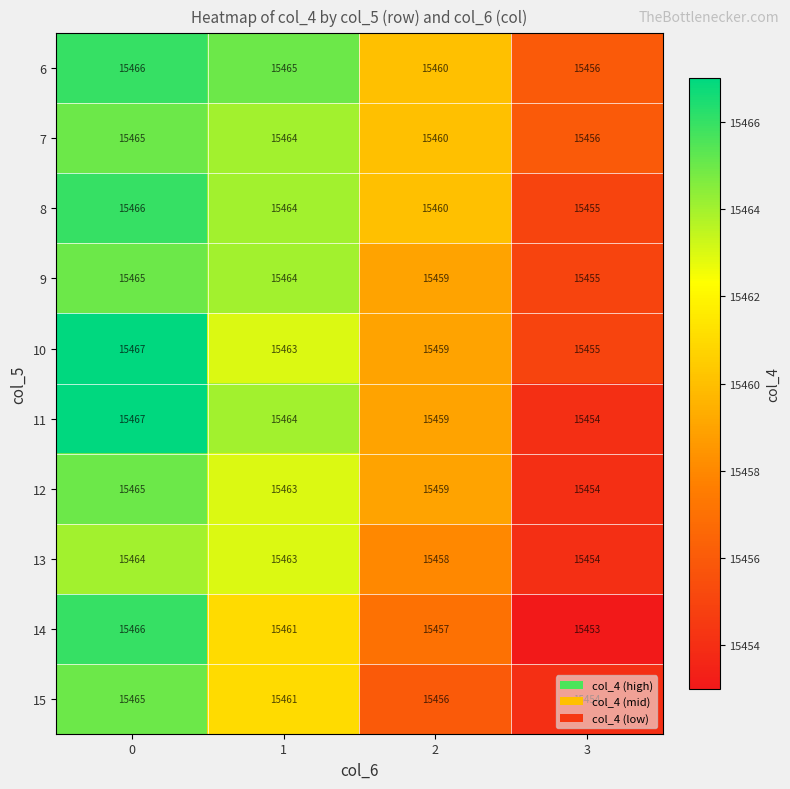

Which series has the largest total across all categories?

6